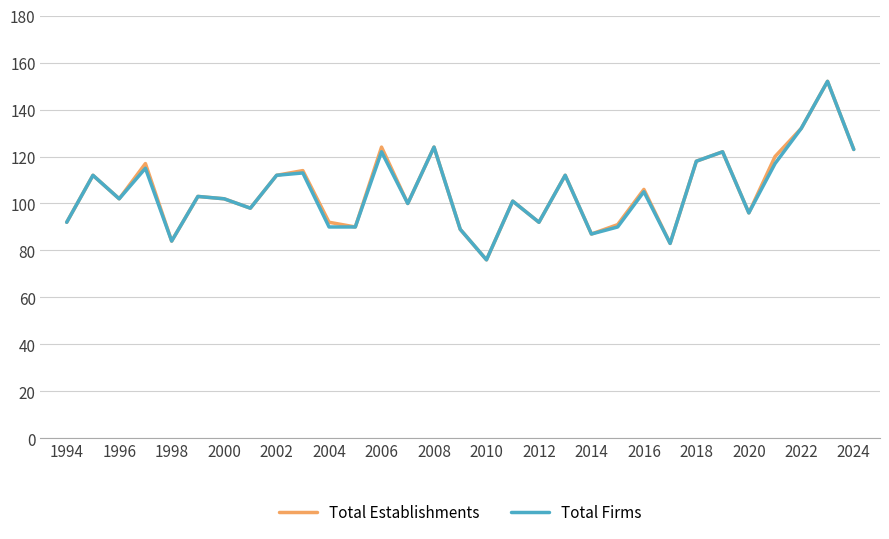

What is the smallest value displayed?

76